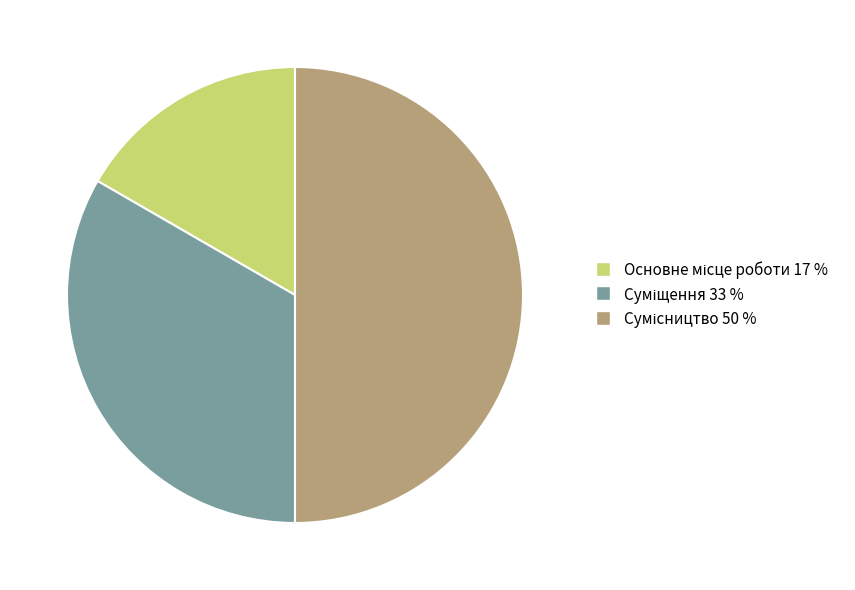

To the nearest percent, what is the difference between the largest and smallest slice percentages?

33%